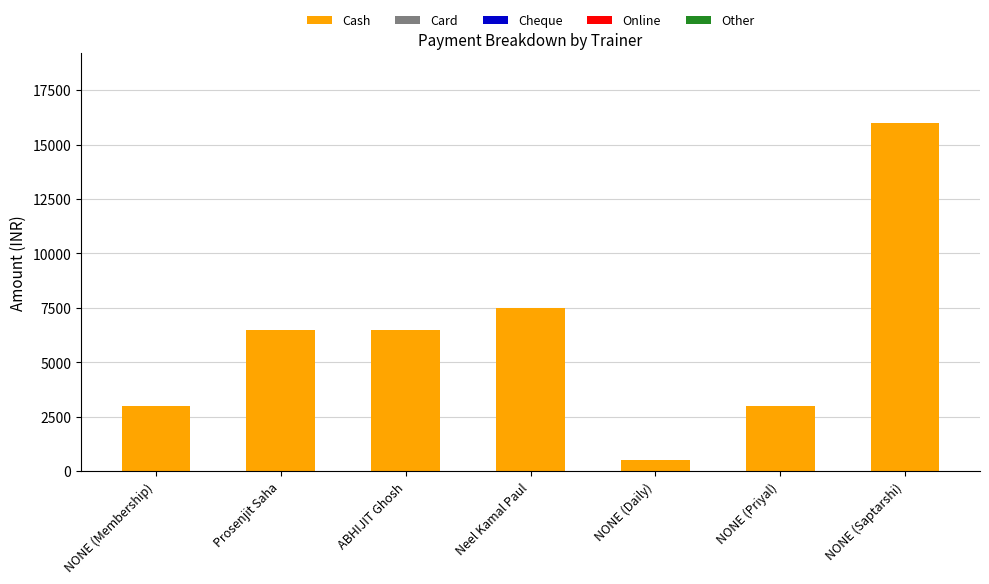

Reading left to right, what are all the values shown in this chart?

3000	6499	6499	7500	500	3000	16000